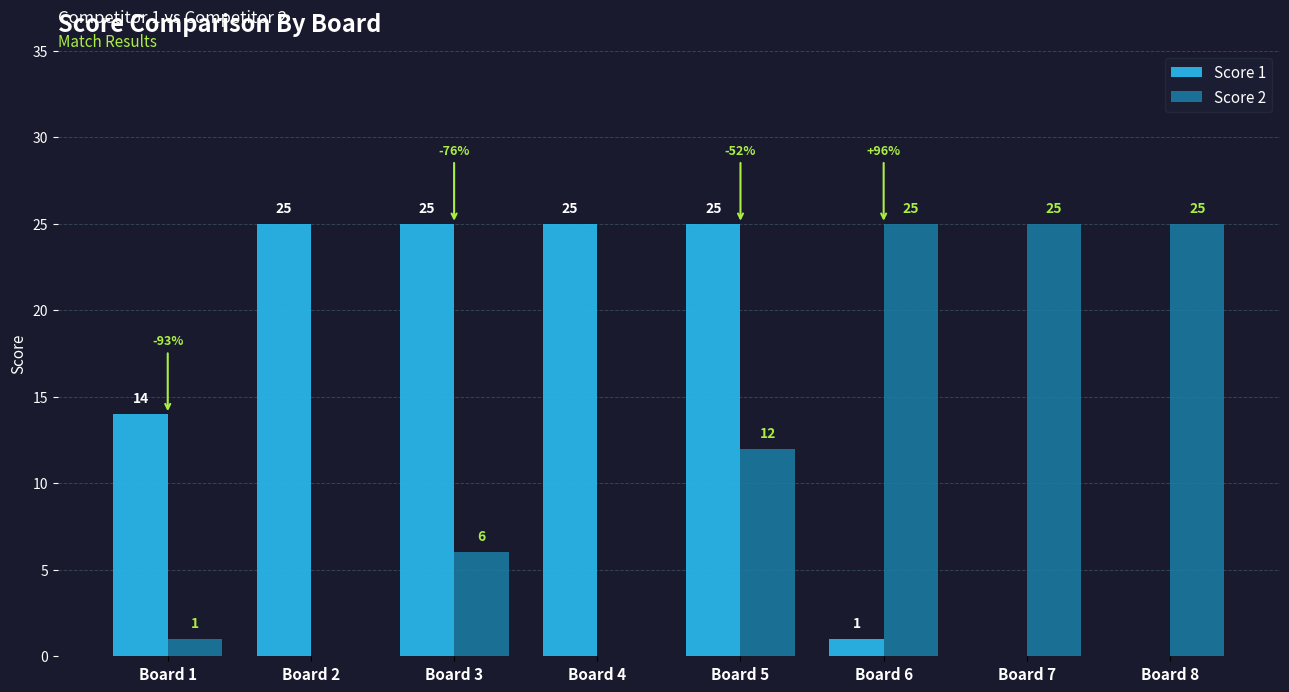

What is the greatest value displayed?

25